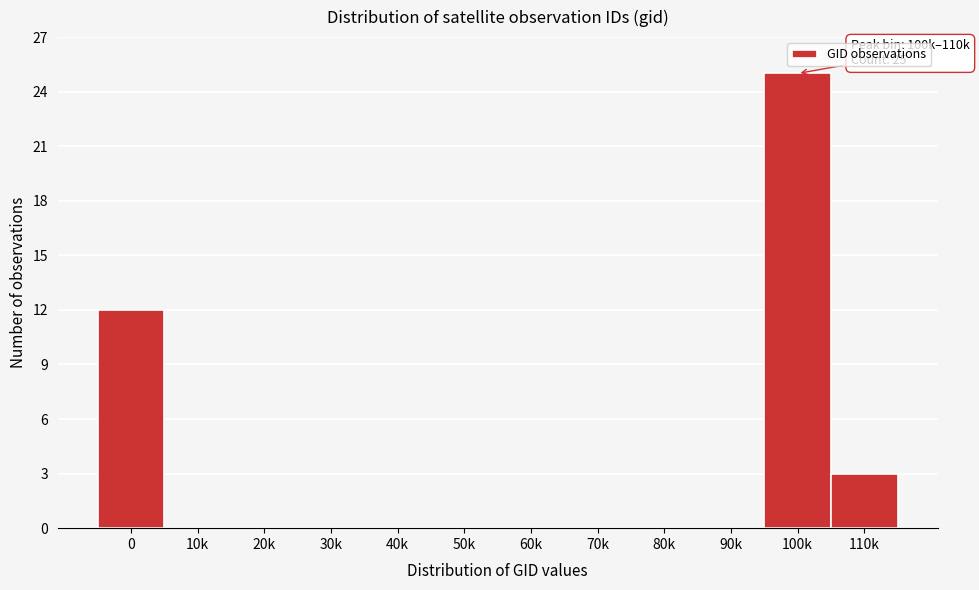

Reading left to right, extract all data points from this chart.

0=12	10k=0	20k=0	30k=0	40k=0	50k=0	60k=0	70k=0	80k=0	90k=0	100k=25	110k=3